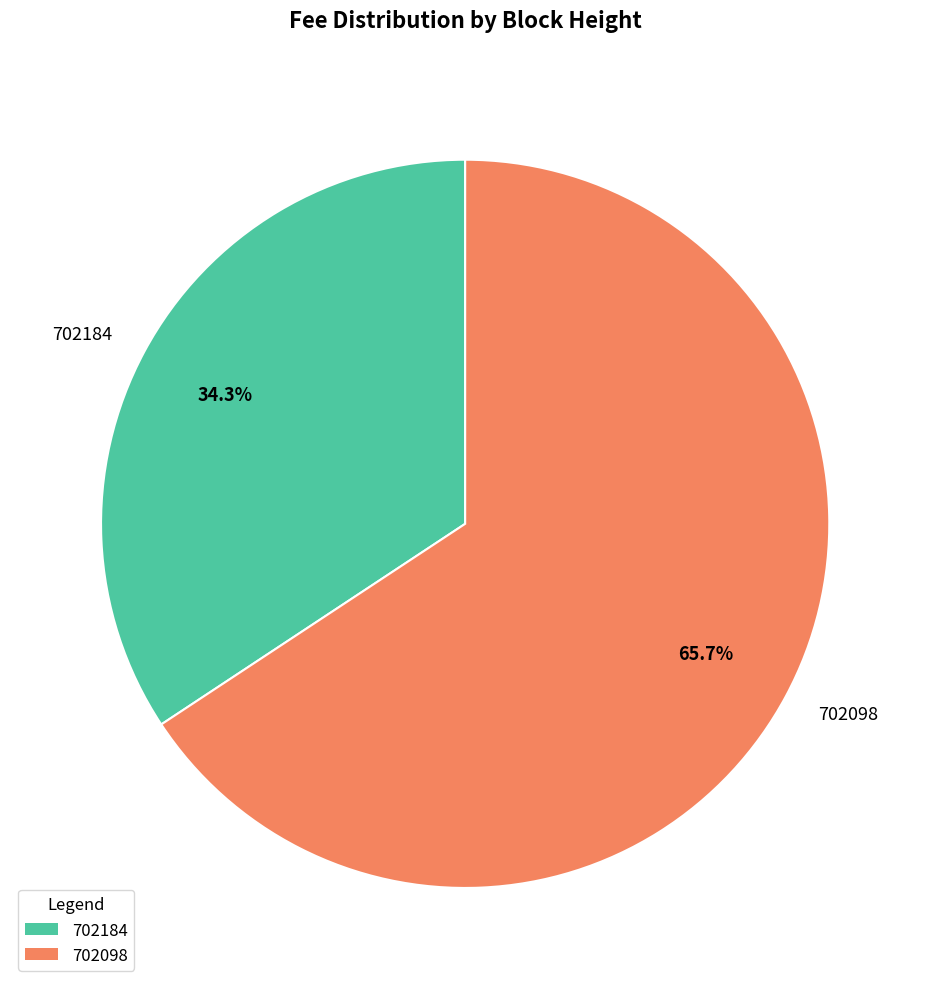

Is the sum of 702098 and 702184 greater than half?

Yes